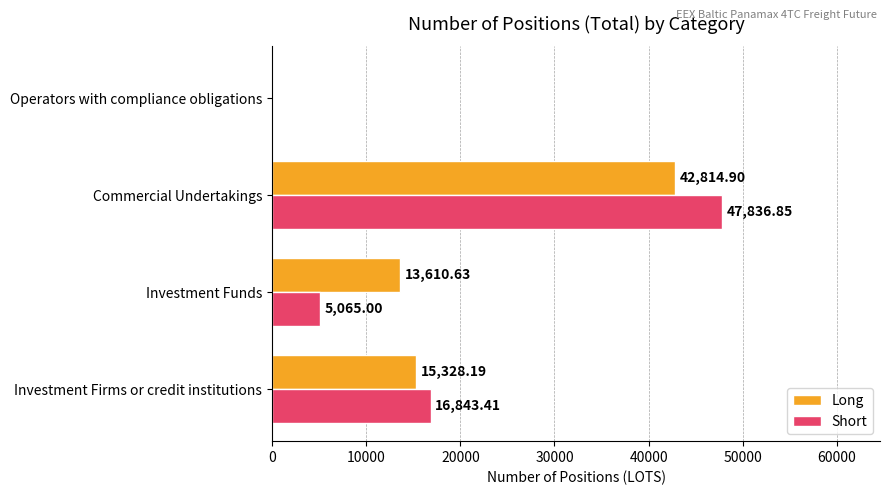

At which label does Long reach its peak?

Commercial Undertakings